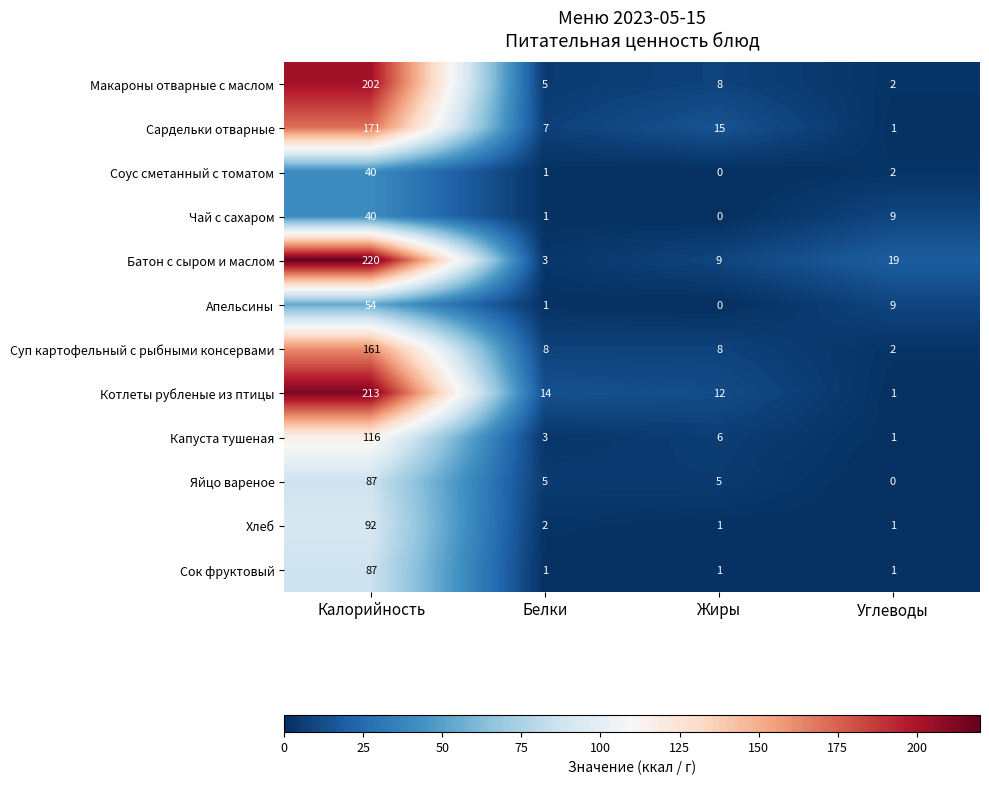

The Капуста тушеная series shows 10 at Жиры. True or false?

False